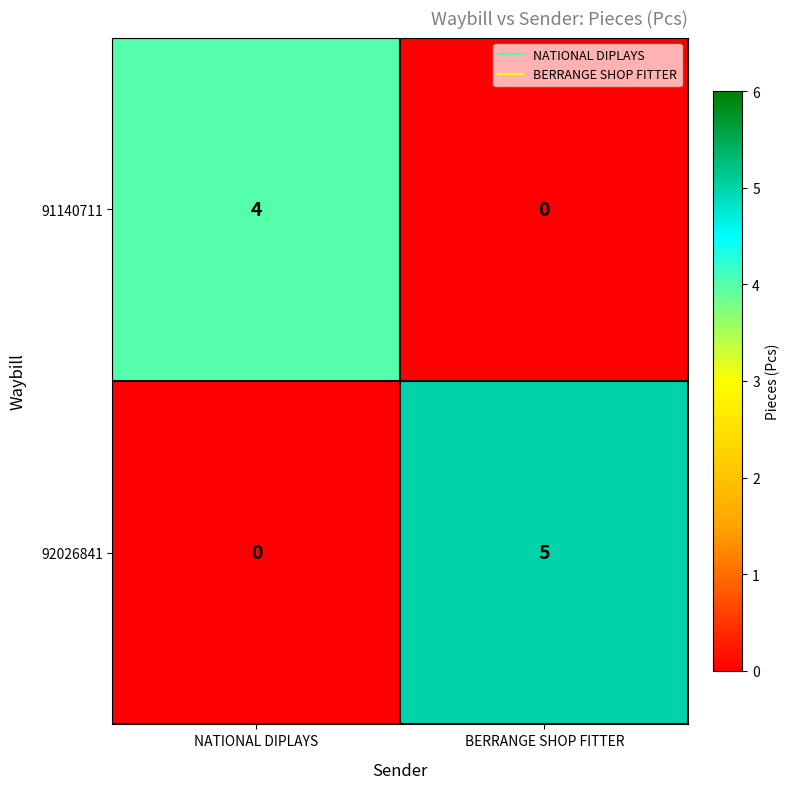

The 92026841 series shows 9 at BERRANGE SHOP FITTER. True or false?

False